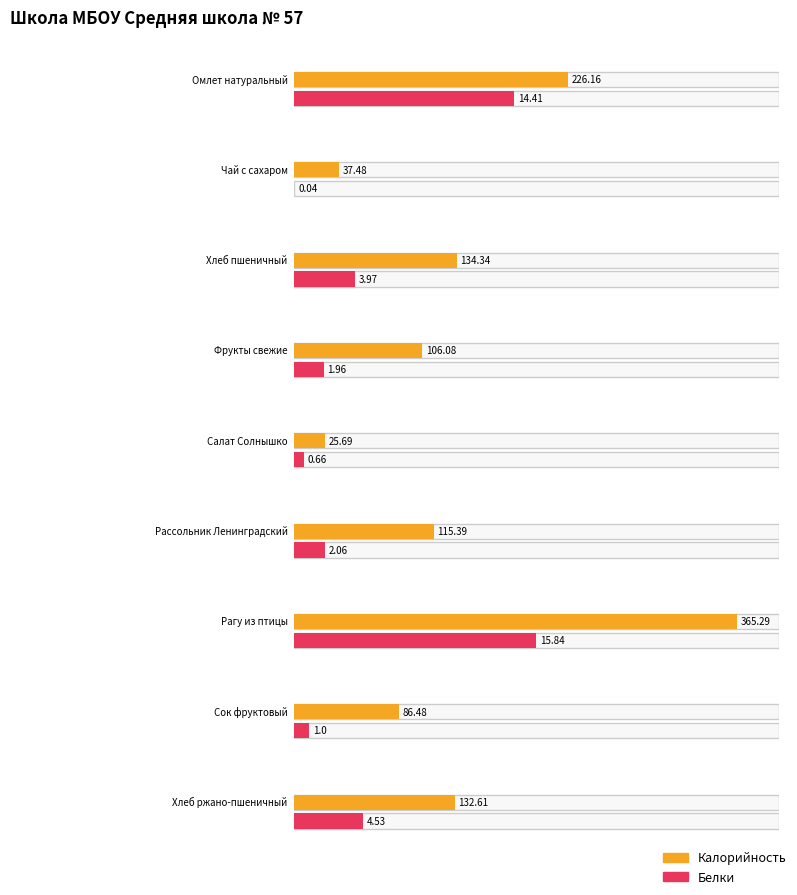

At how many categories does at least one series exceed 285?

1